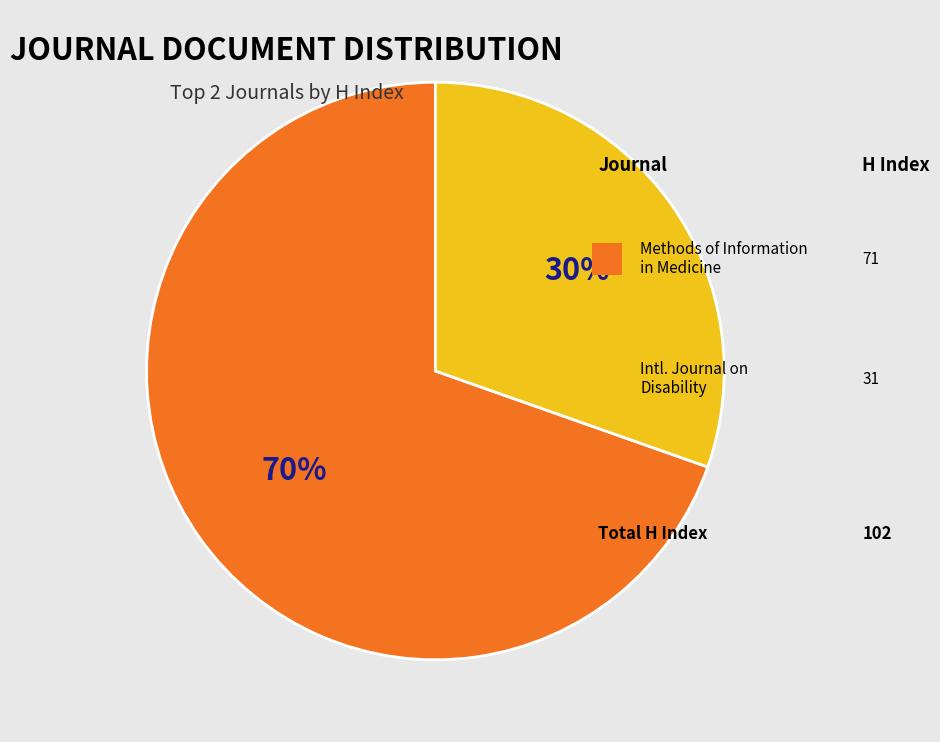

To the nearest percent, what is the average slice percentage?

50%